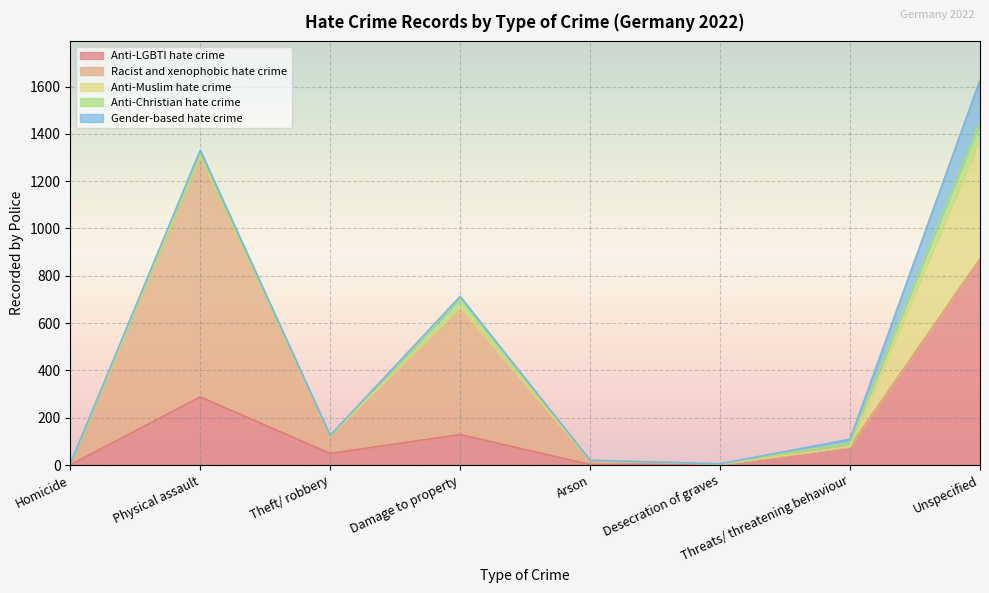

At which category does Anti-Christian hate crime reach its first local valley?

Theft/ robbery